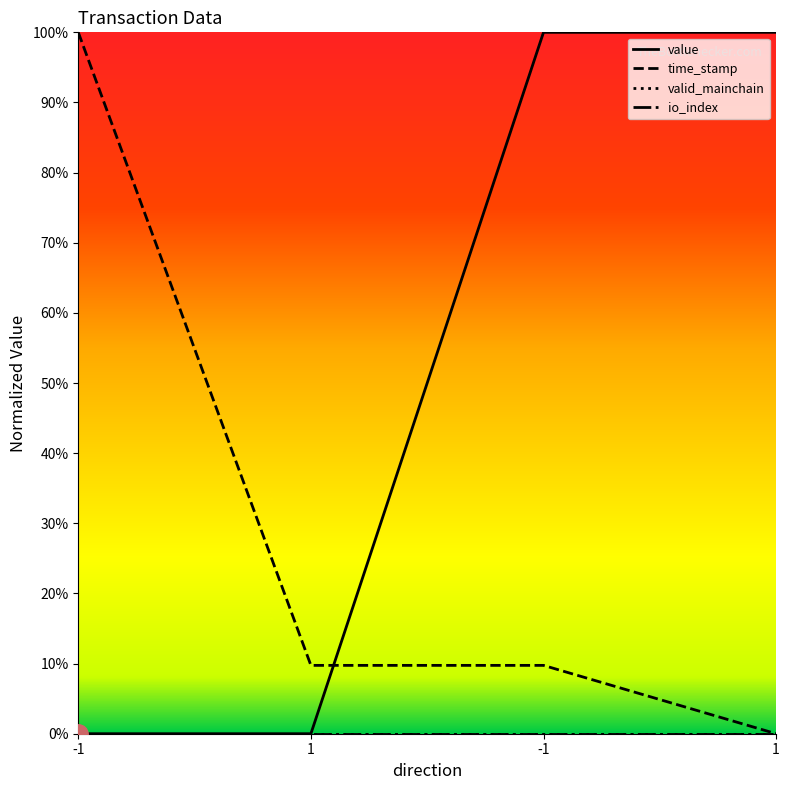

List the labels in order of value value, largest first.

-1, 1, -1, 1